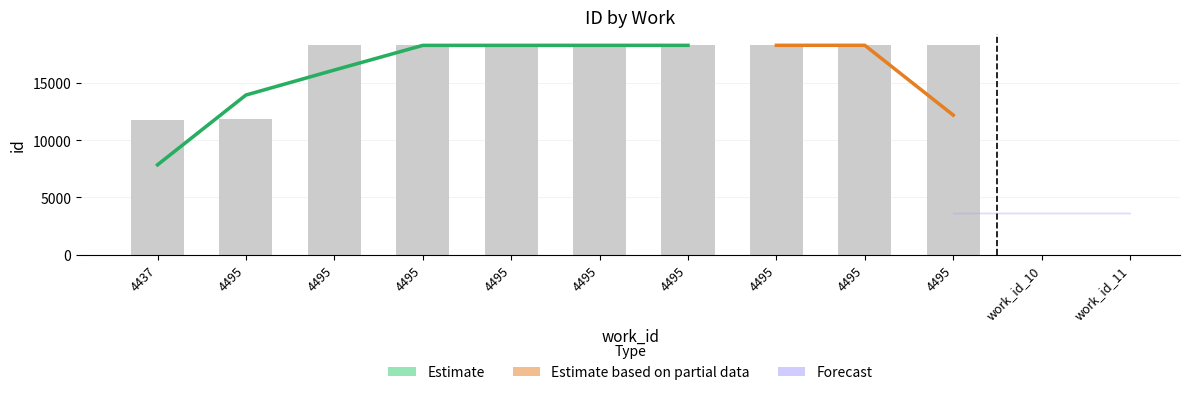

Reading left to right, what are all the values shown in this chart?

4437=11726	4495=11816	4495=18265	4495=18266	4495=18267	4495=18268	4495=18269	4495=18270	4495=18271	4495=18272